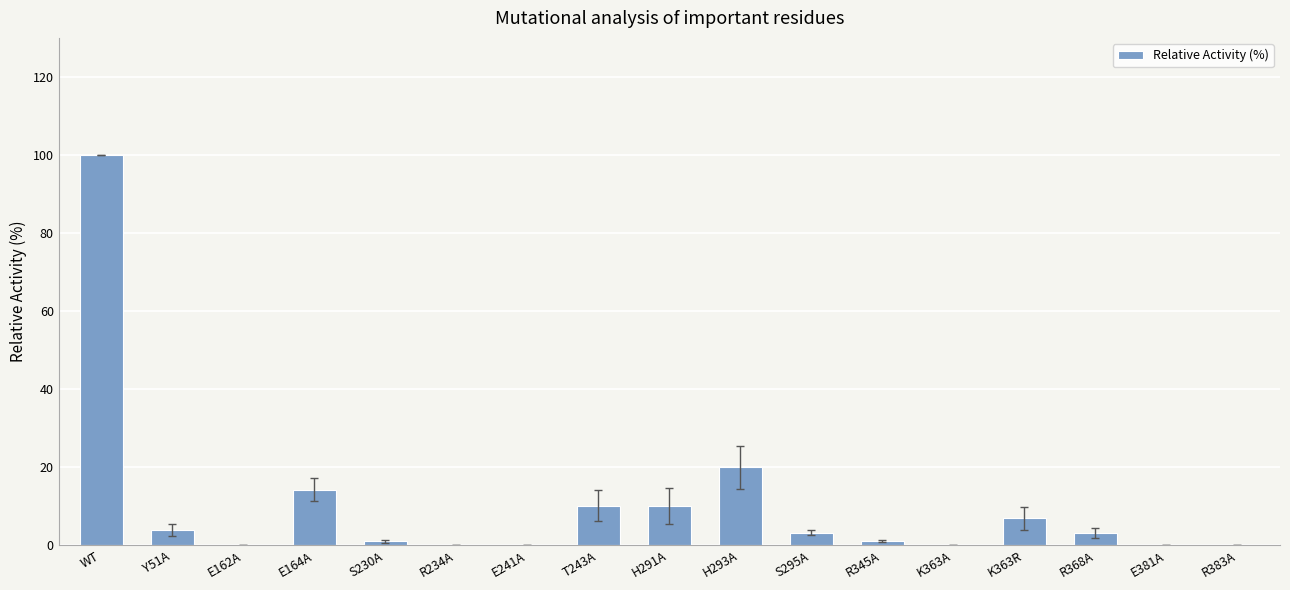

Where is the data nearest to the value 50?

H293A